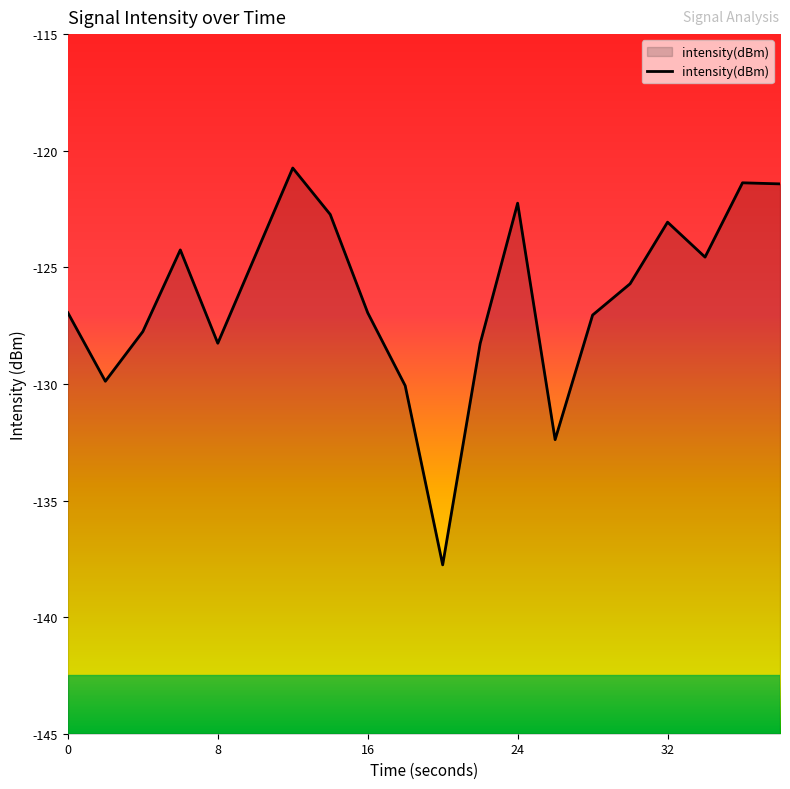

Reading left to right, transcribe all the data shown in this chart.

0=-126.9	2=-129.9	4=-127.8	6=-124.3	8=-128.3	10=-124.5	12=-120.7	14=-122.7	16=-126.9	18=-130.1	20=-137.8	22=-128.3	24=-122.2	26=-132.4	28=-127.0	30=-125.7	32=-123.1	34=-124.6	36=-121.4	38=-121.4